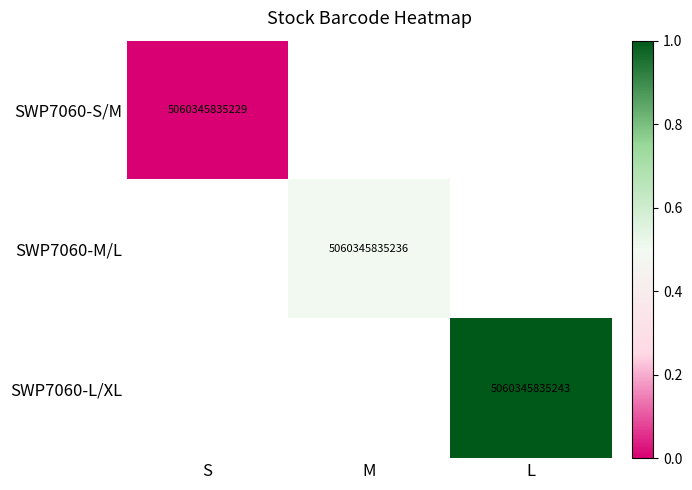

True or false: SWP7060-S/M has a value of 5060345835229 at S.

True